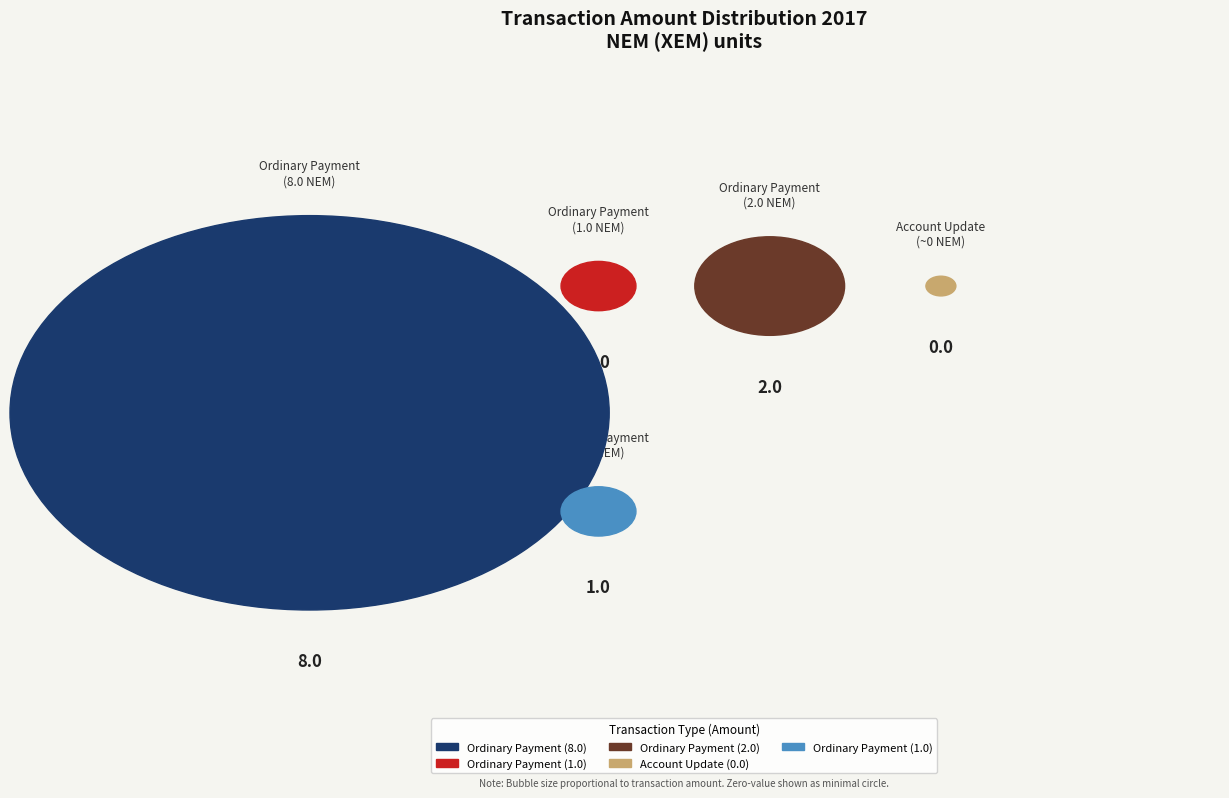

Is there any slice that represents more than half of the pie?

Yes